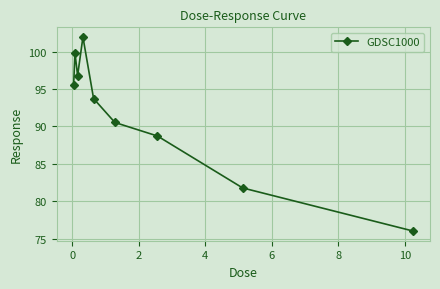

What is the smallest value displayed?

76.0